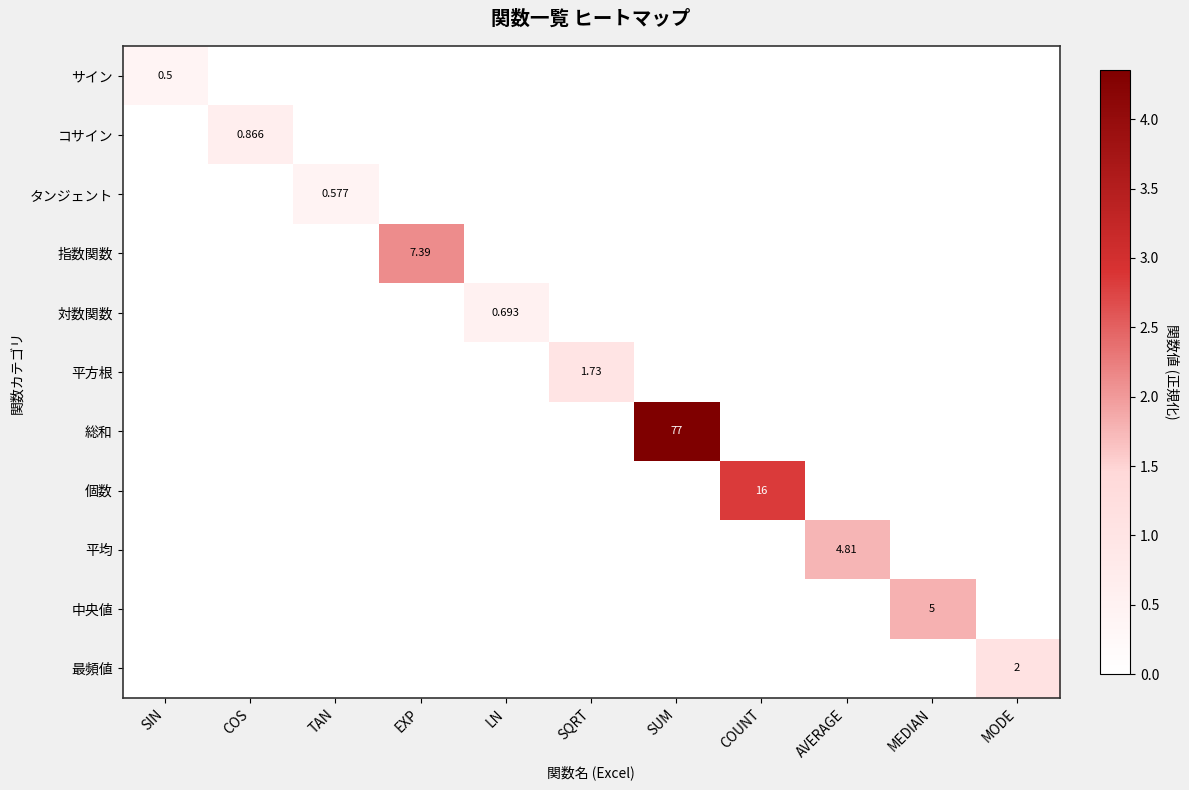

Which category has the lowest value in the コサイン series?

SIN